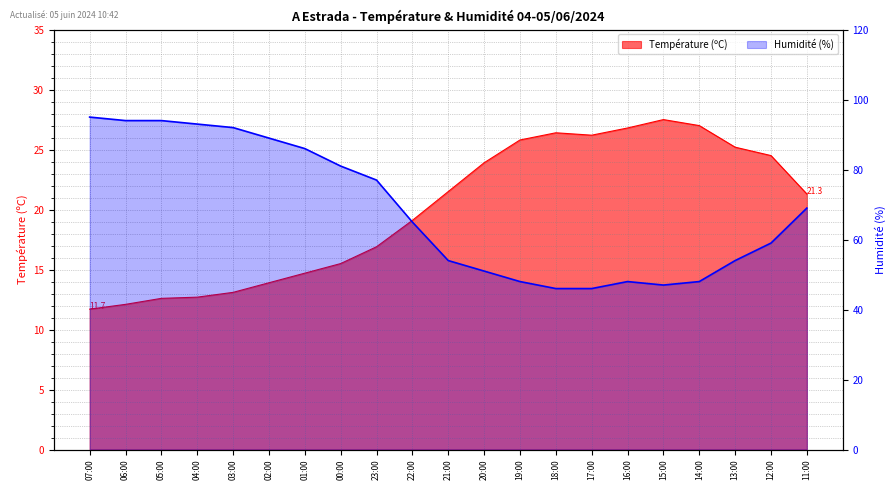

Where is Humidité (%) nearest to the value 70?

11:00